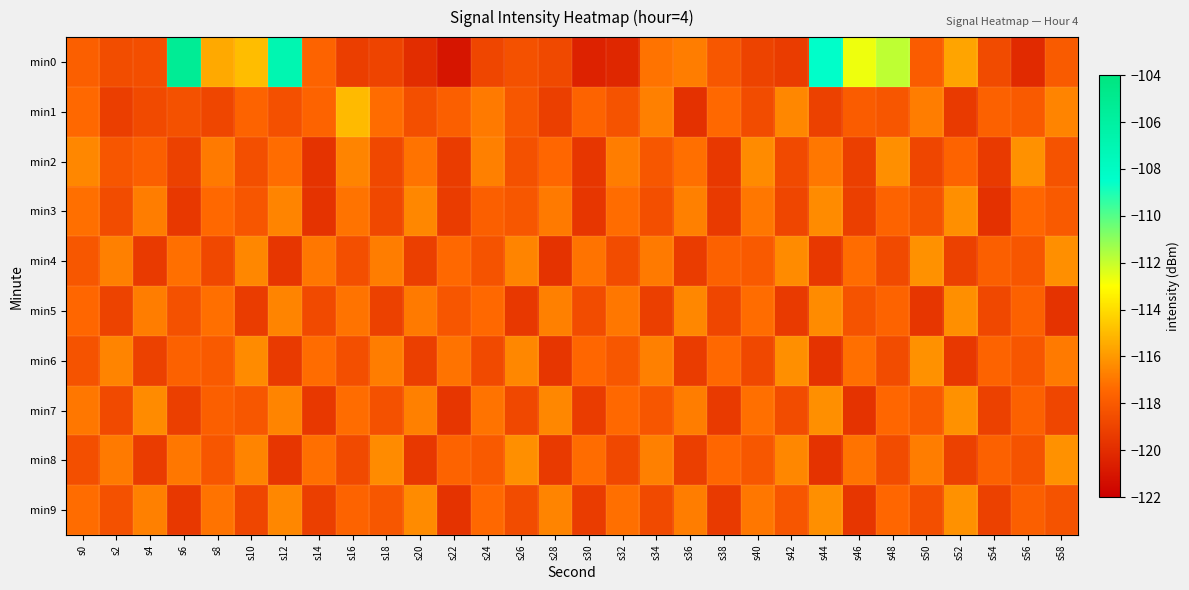

What is the minimum value shown in the chart?

-121.0